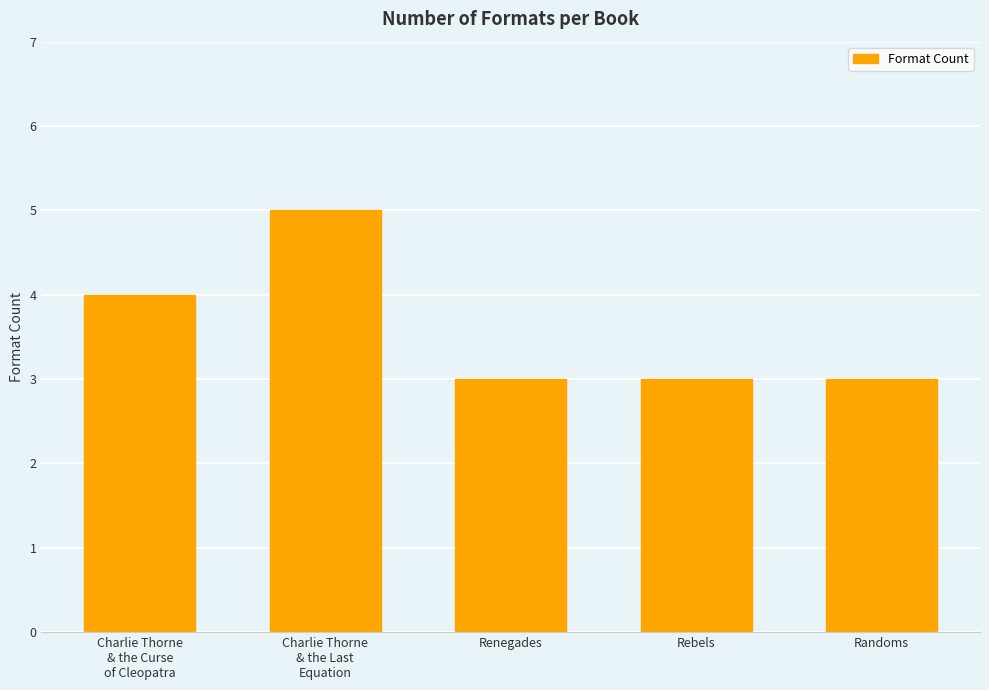

Are the bars horizontal?

No